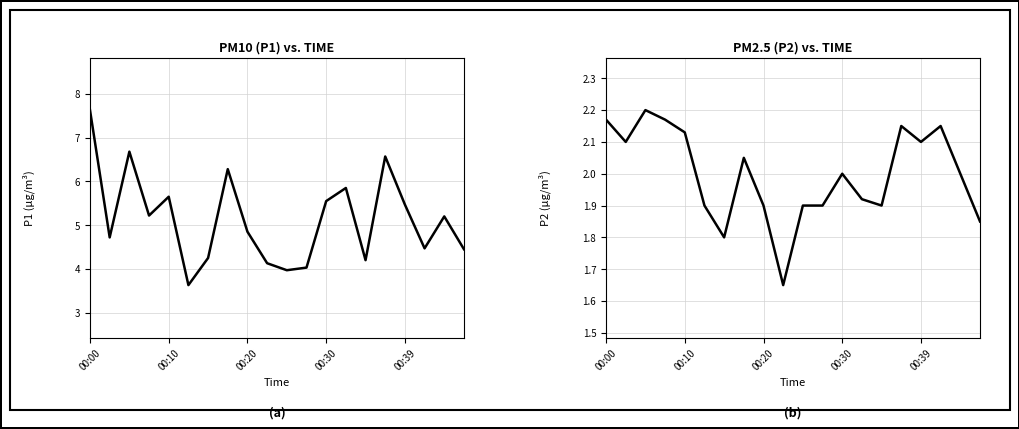

Which series has the largest range (max minus min)?

P1